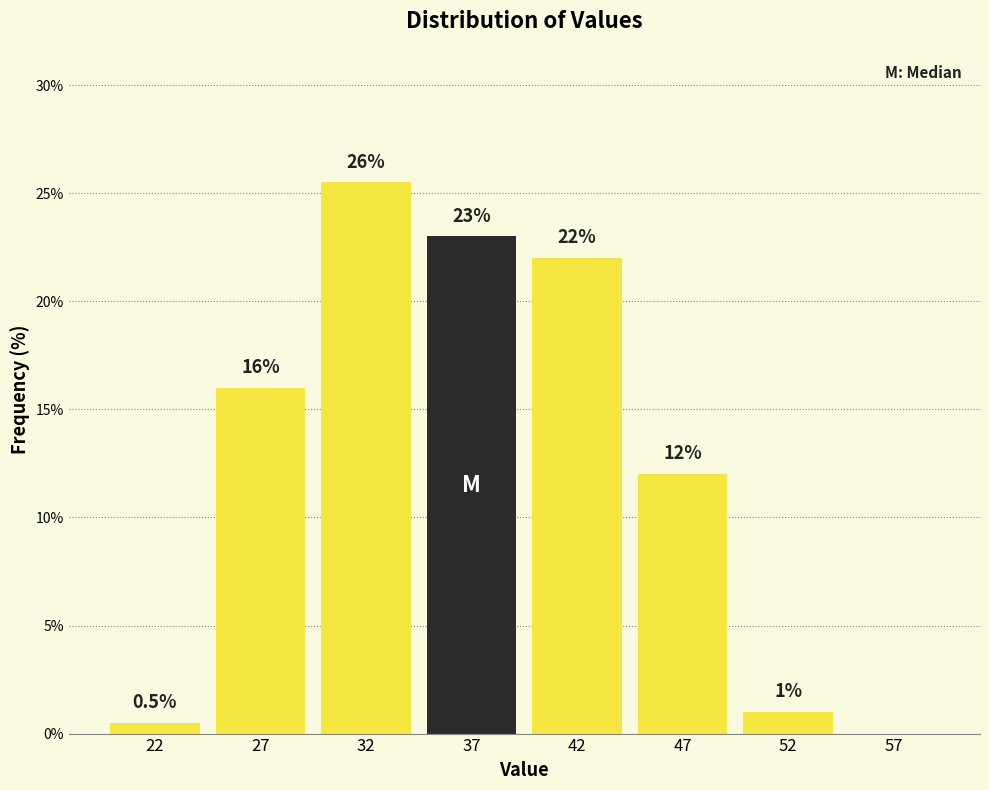

Reading left to right, extract all data points from this chart.

22=0.5	27=16.0	32=25.5	37=23.0	42=22.0	47=12.0	52=1.0	57=0.0